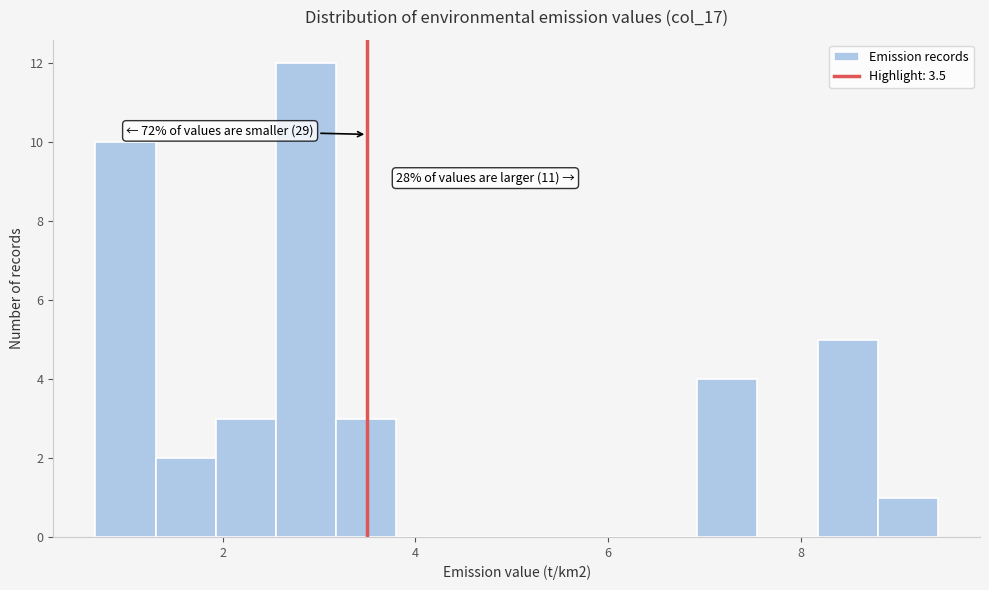

Read against the x-axis, roughly where is the centre of the tallest bar?

2.8